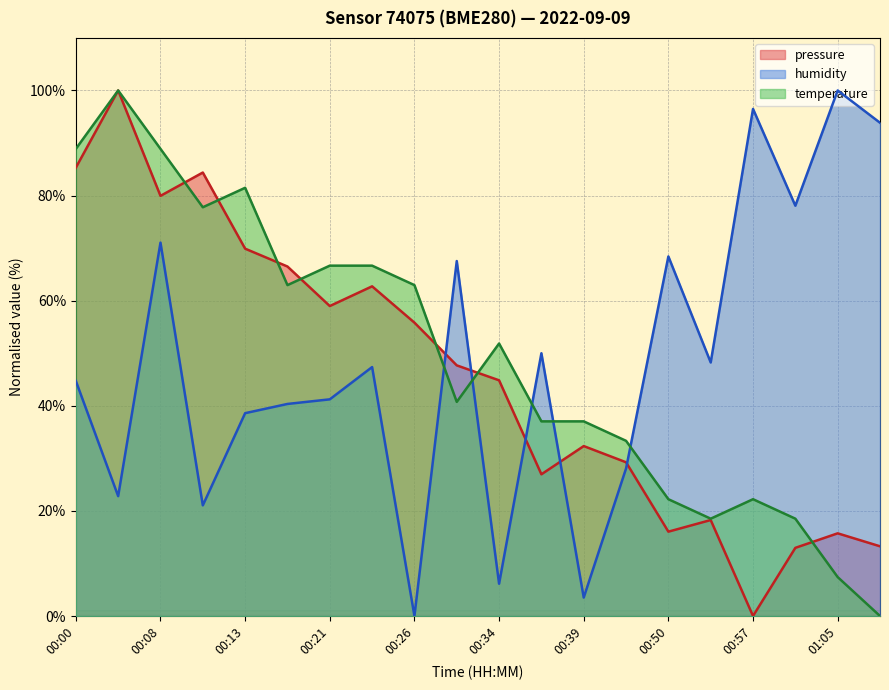

What is the difference between the maximum and second lowest values in the temperature series?

92.6